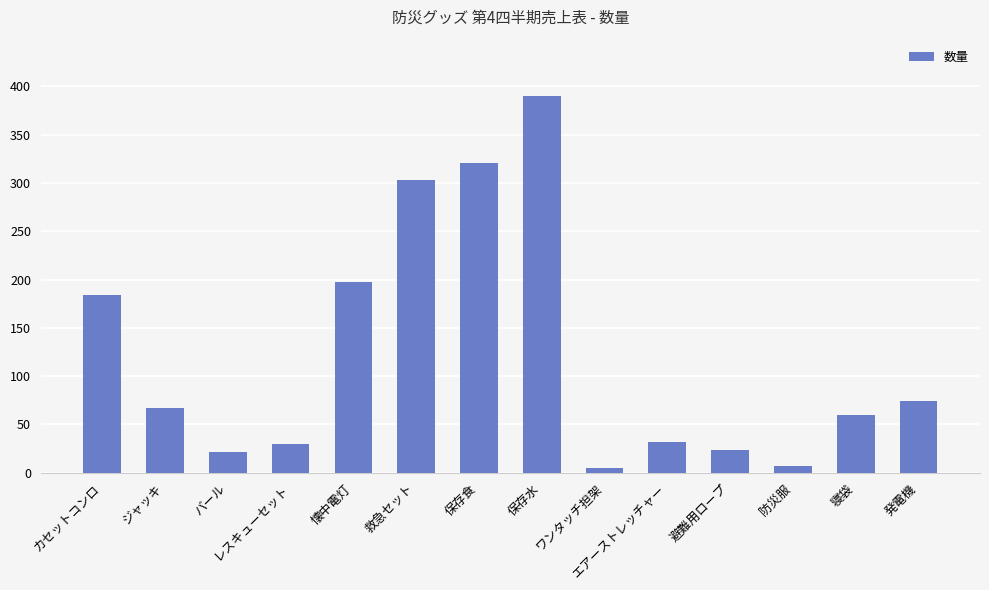

The chart shows a value of 282 at 懐中電灯. True or false?

False